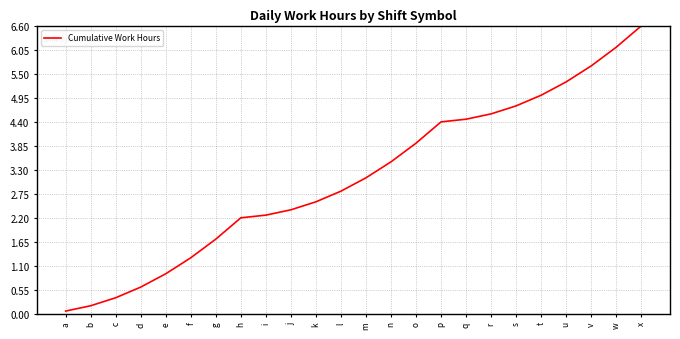

What is the change in value from t to u?

+0.3